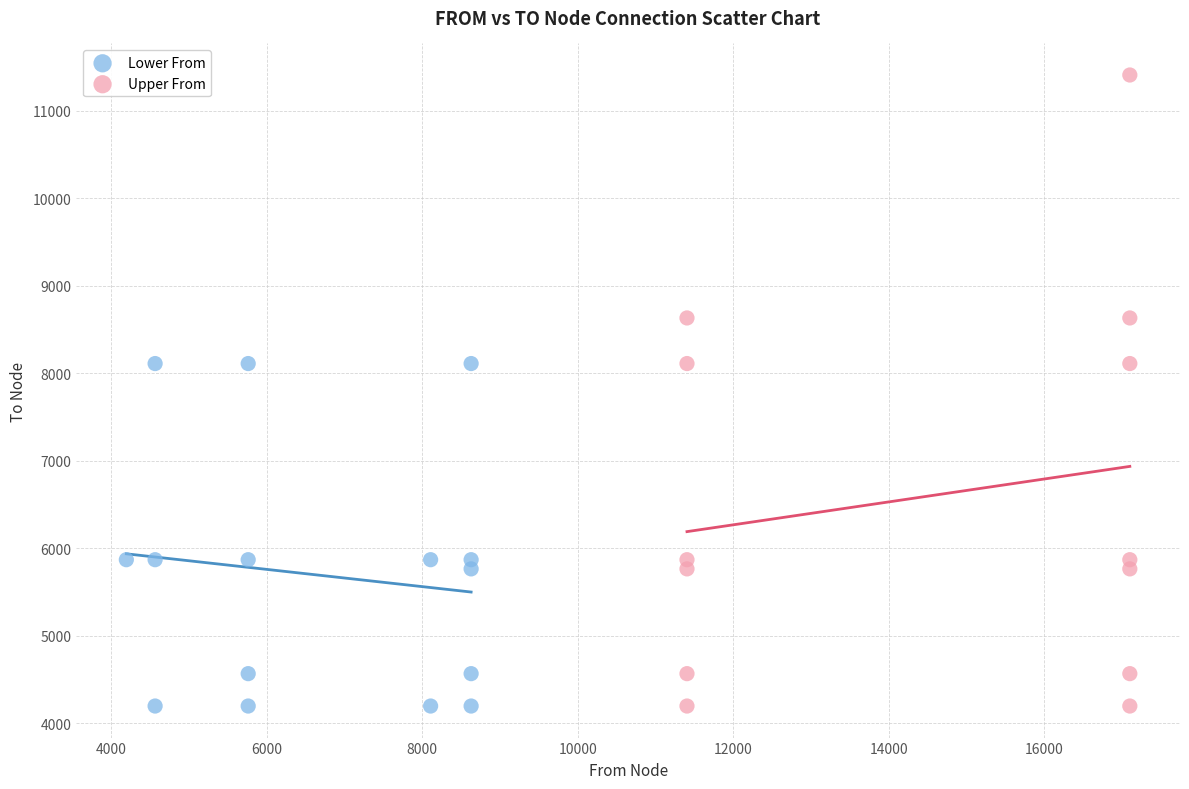

Which series has the widest spread of Y values?

Upper From